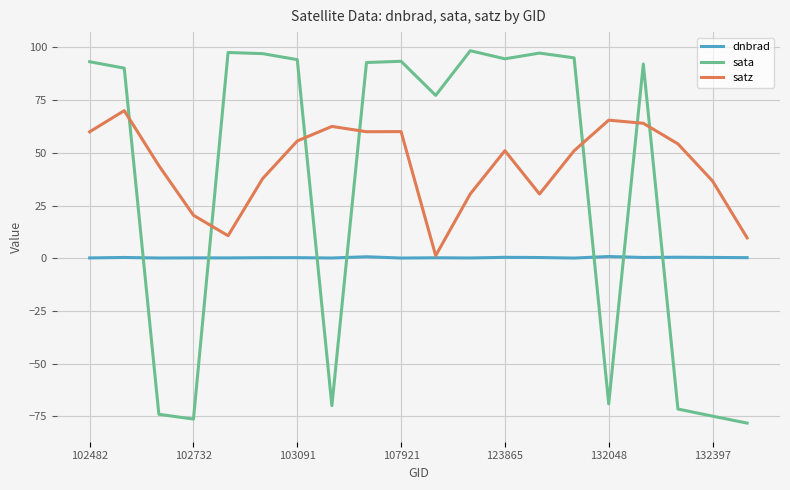

What is the lowest value of the satz series?

1.2